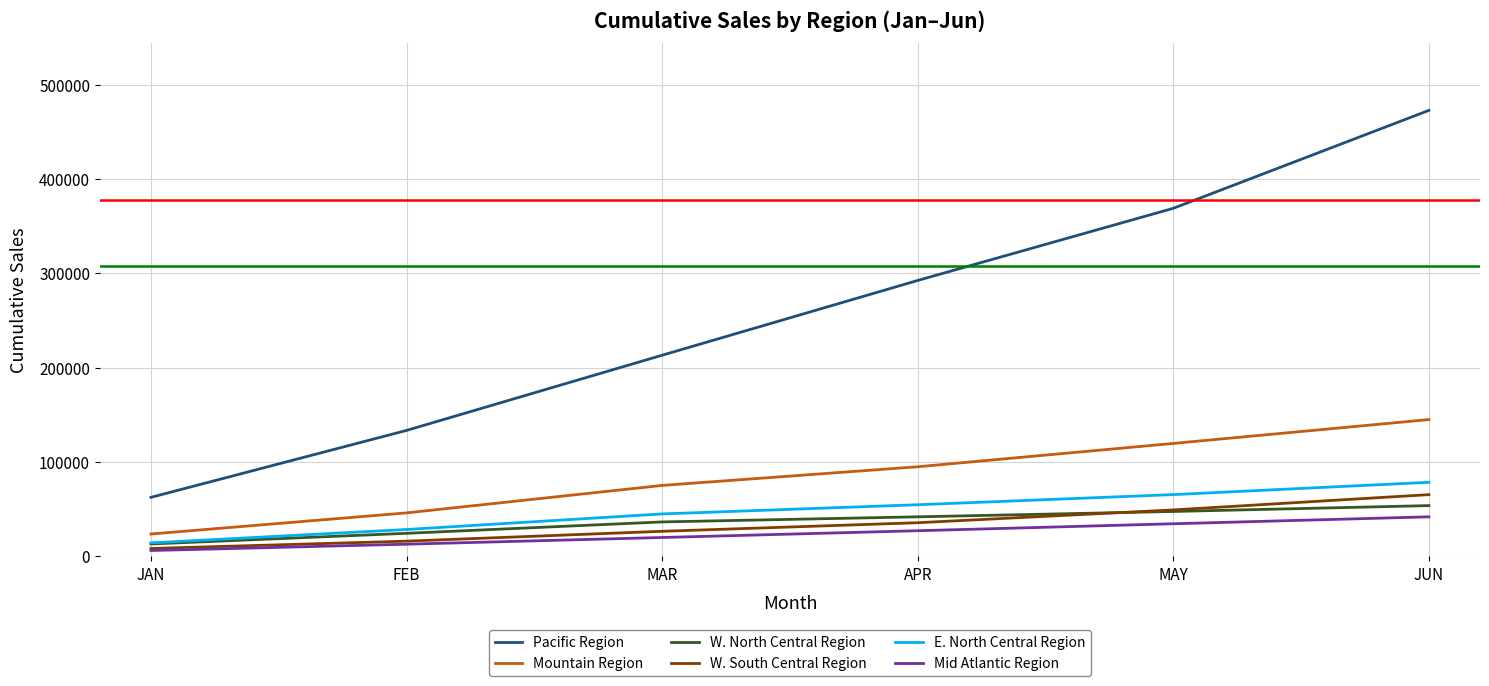

What is the approximate value of Mountain Region at MAR?

75157.3